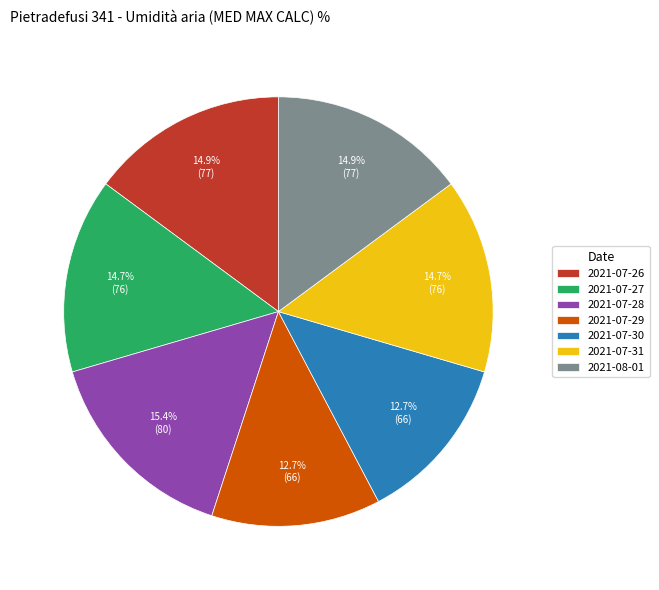

To the nearest percent, what is the difference between the largest and smallest slice percentages?

3%